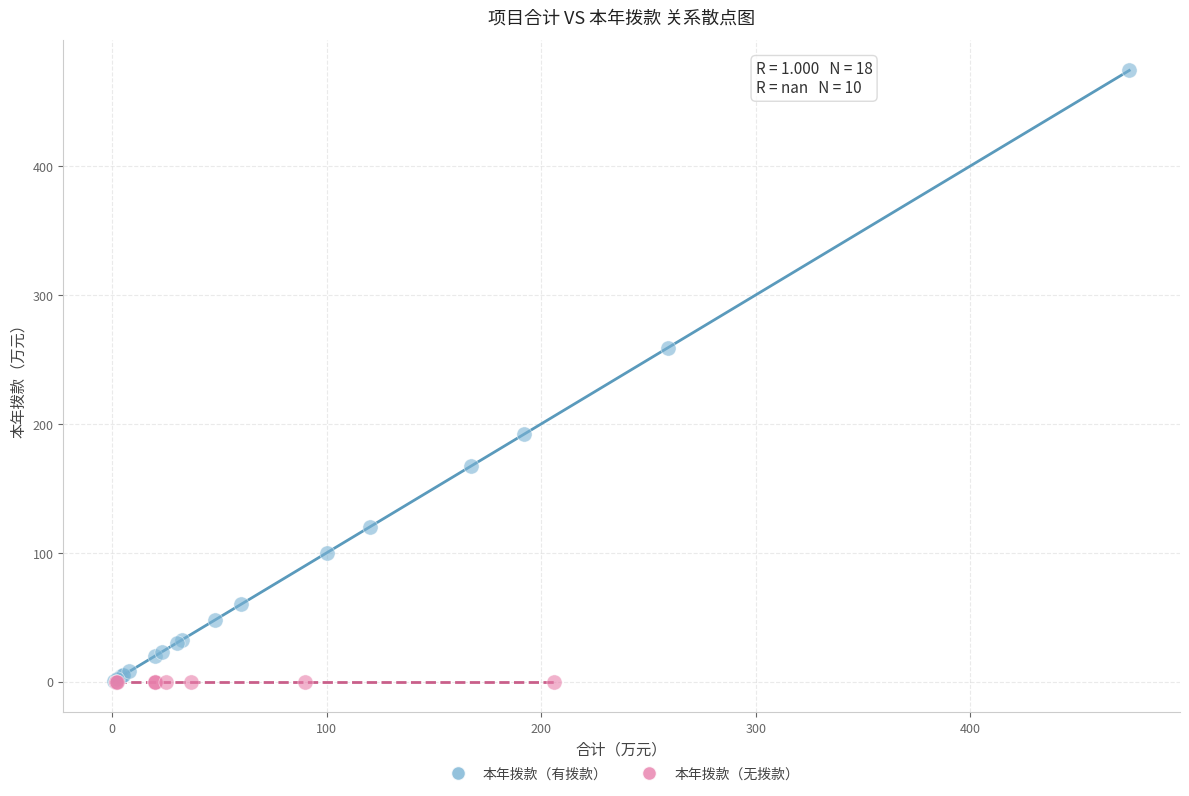

Which series contains the highest Y value?

本年拨款（有拨款）